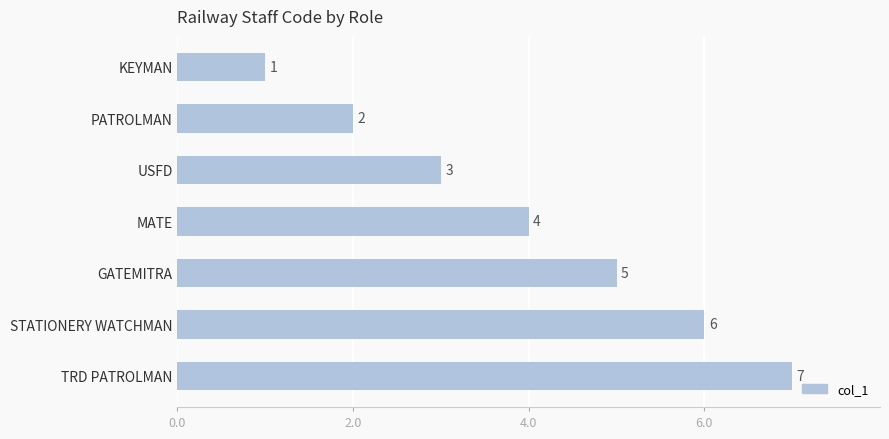

Where is the data nearest to the value 4?

MATE